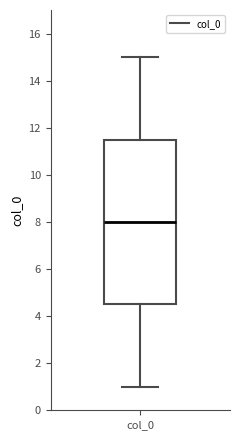

Read this box plot against the y-axis: the position of the median line, the range covered by the box, and the ends of both whiskers. The values are not printed on the chart, so give them approximately, as read against the axis.

median 8.0, box 4.6 to 11.6, whiskers 1.0 to 15.0